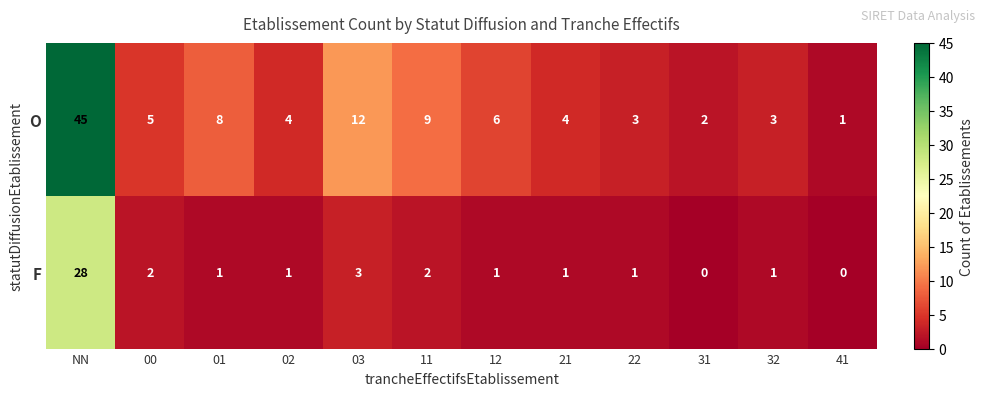

The F series shows 28 at NN. True or false?

True